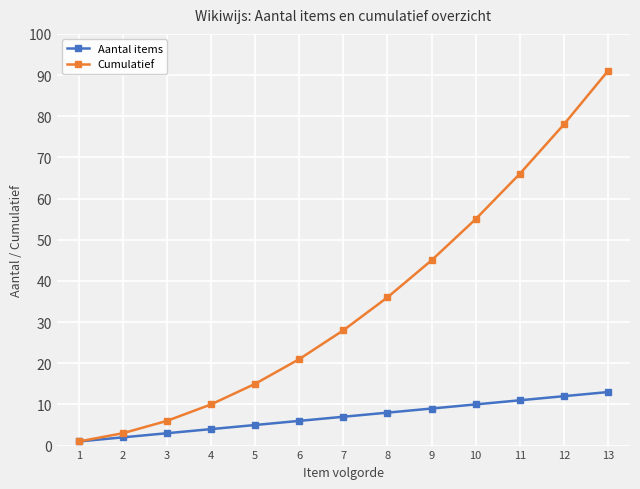

The Cumulatief series shows 10 at 4. True or false?

True